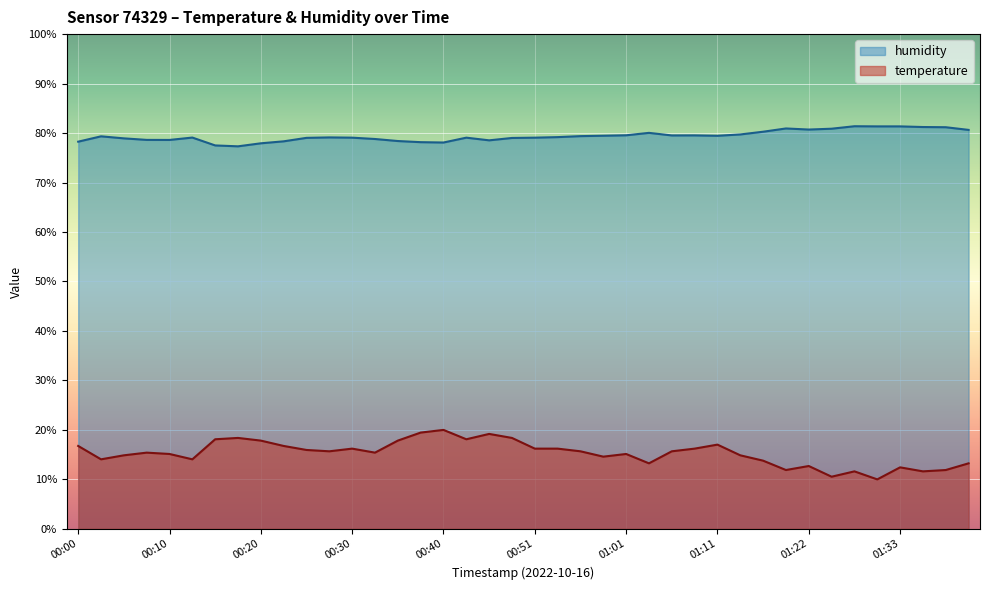

Which category has the highest value in the humidity series?

01:28